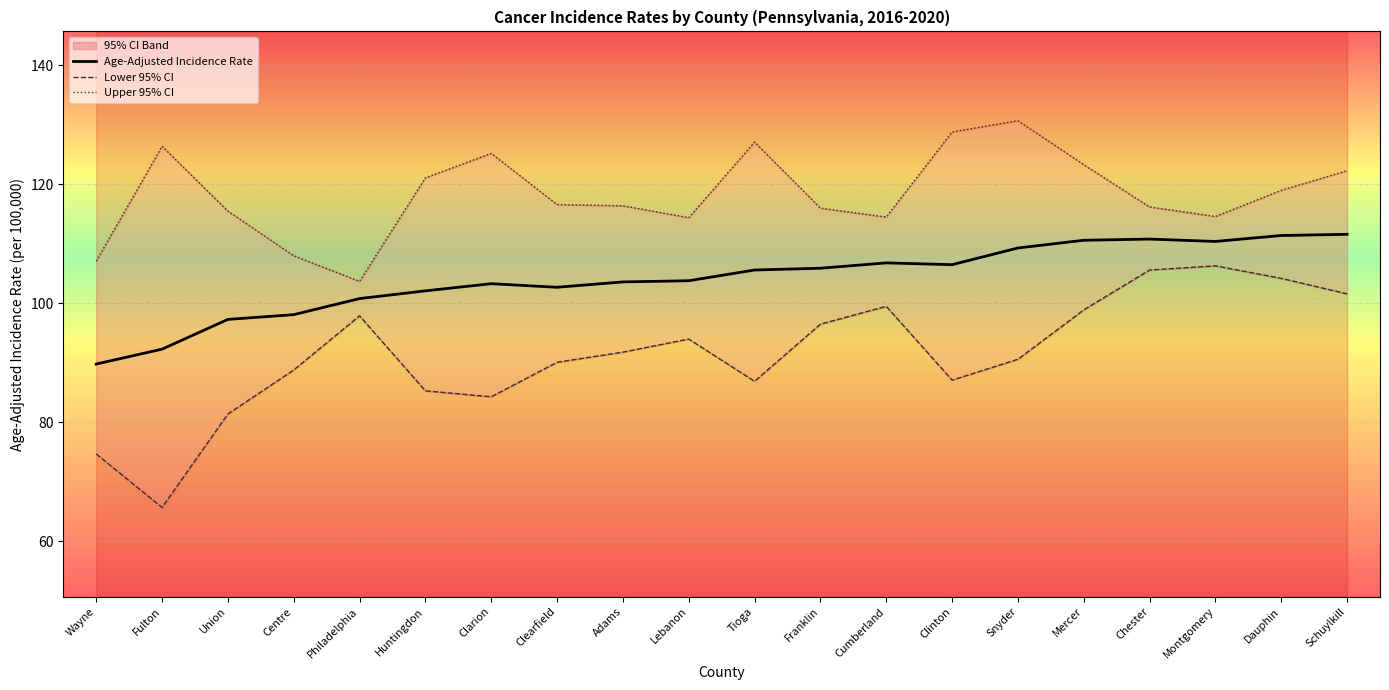

What is the label of the 2nd point from the left?

Fulton